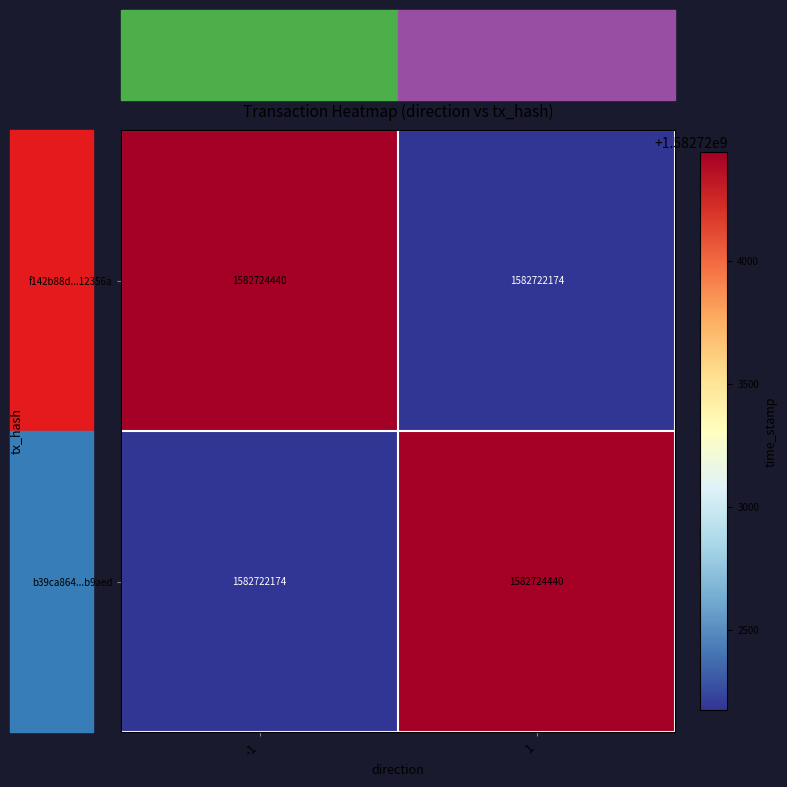

What is the maximum value for b39ca864...b9aed?

1582724440